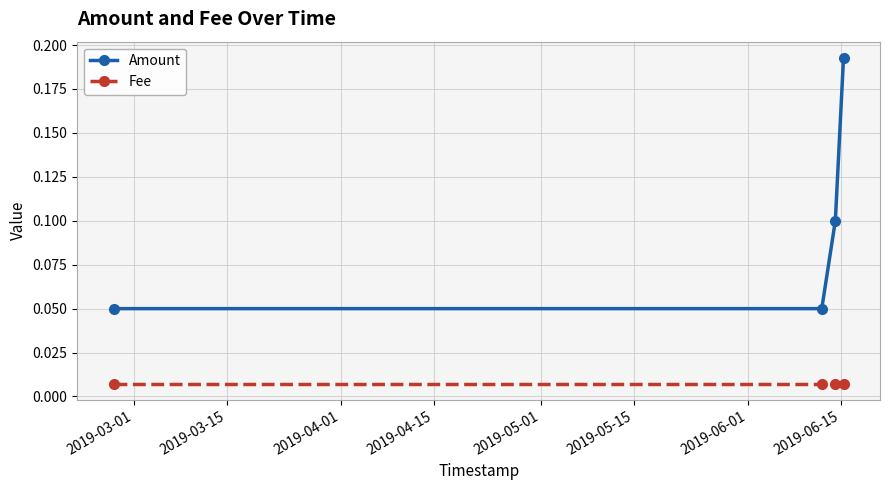

True or false: Amount has more than 1 interior local peaks.

False